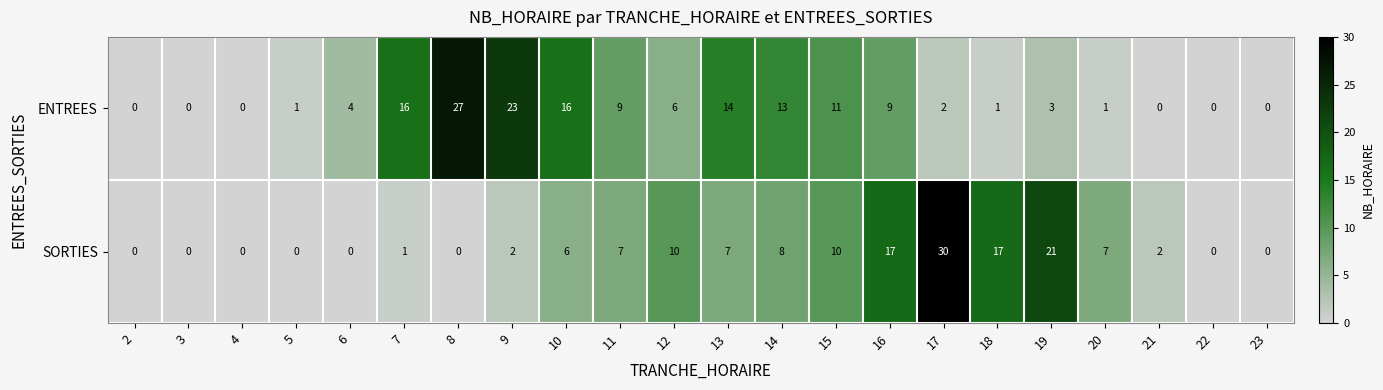

True or false: SORTIES has a value of -12 at 23.

False